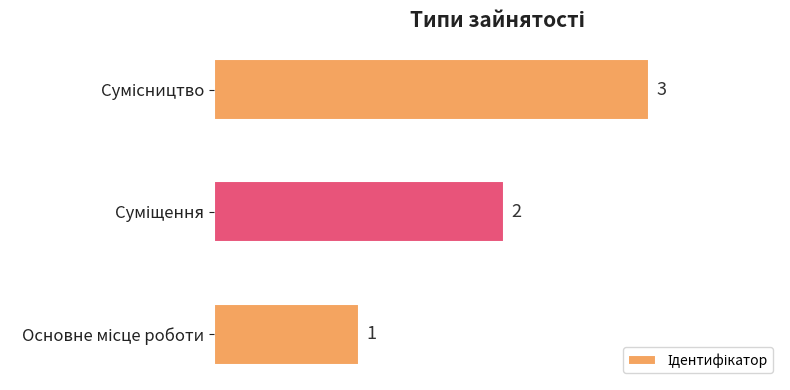

What is the sum of all values?

6